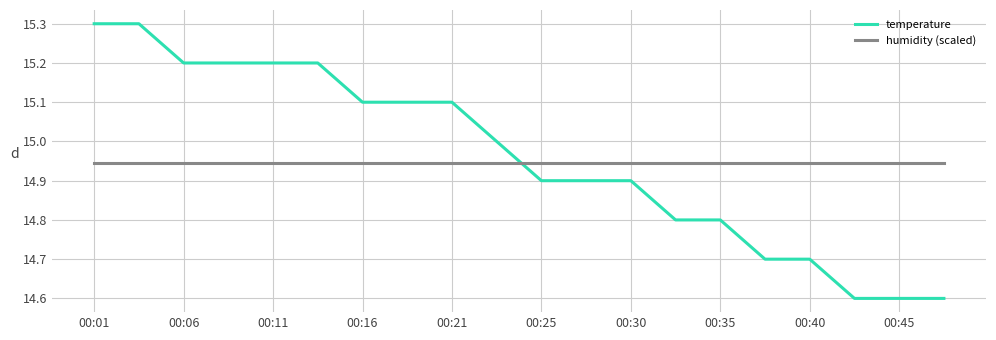

What is the minimum value for temperature?

14.6